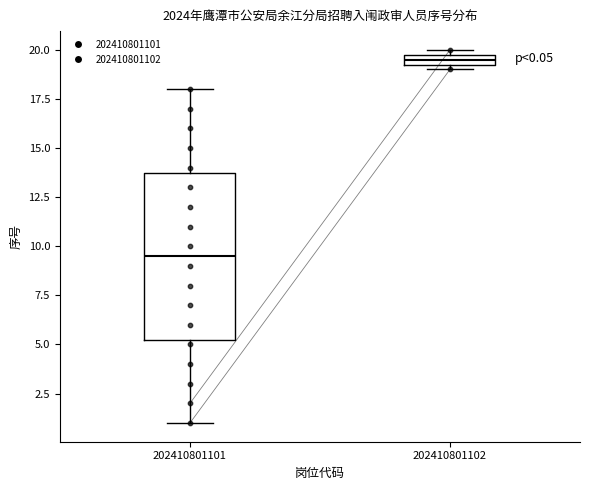

Comparing the boxes themselves (not the whiskers), which one is the tallest?

202410801101